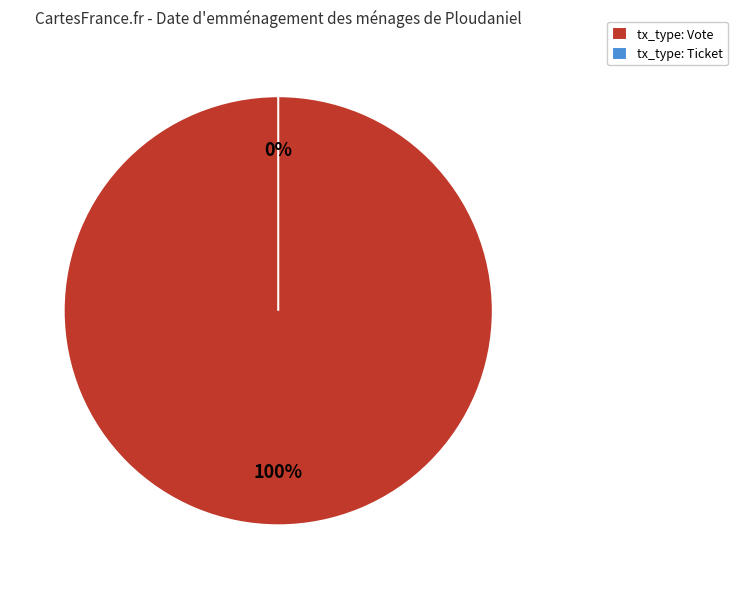

Combined, what portion of the pie is Vote and Ticket?

100.0%